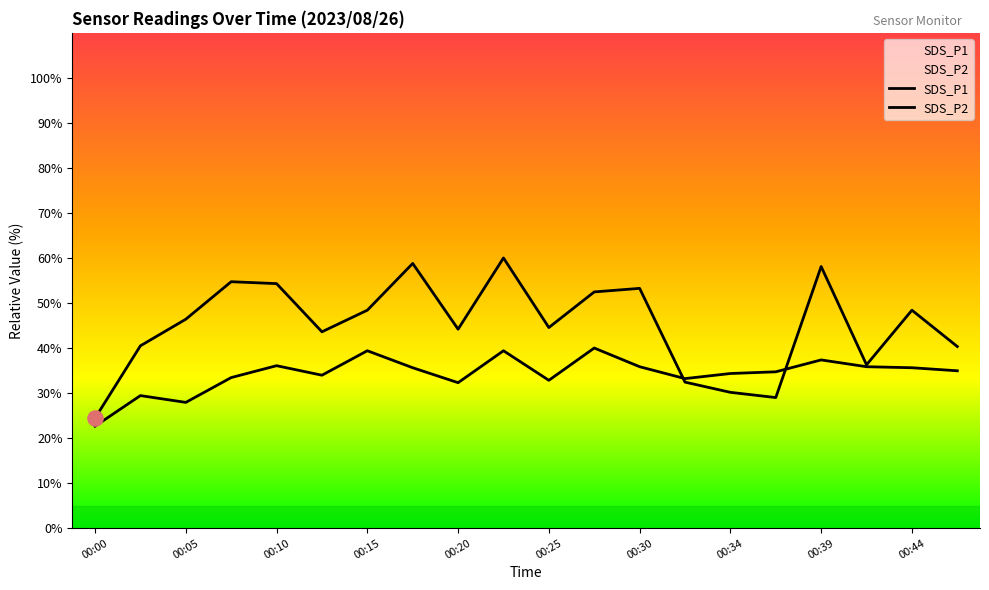

What is the total value across all series at 00:30?

89.1